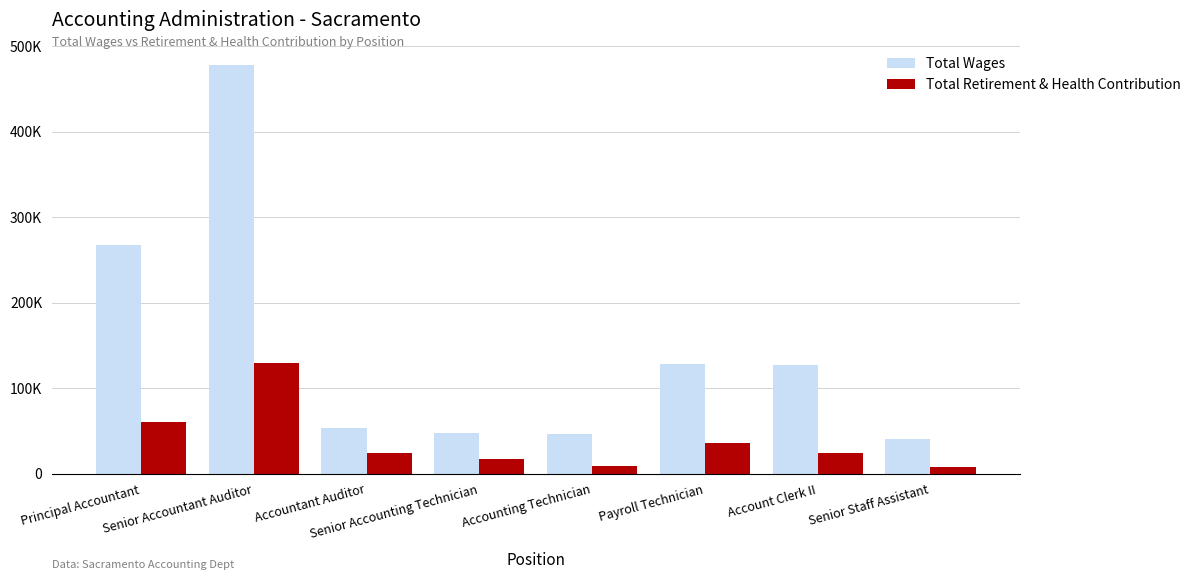

Which category has the highest value in the Total Wages series?

Senior Accountant Auditor